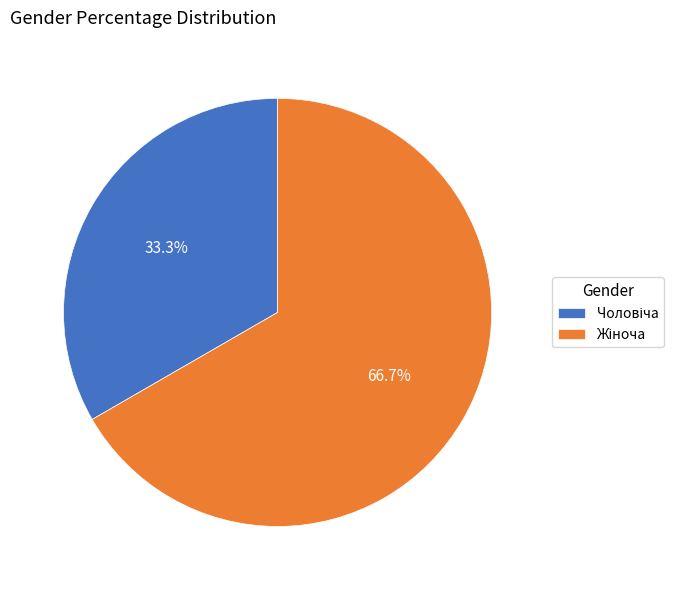

Does any single category account for the majority?

Yes